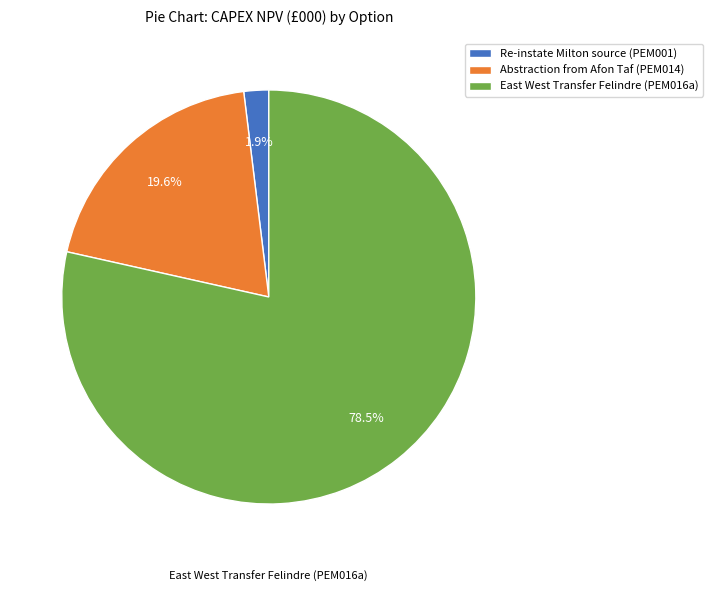

Combined, what portion of the pie is East West Transfer Felindre (PEM016a) and Abstraction from Afon Taf (PEM014)?

98.1%